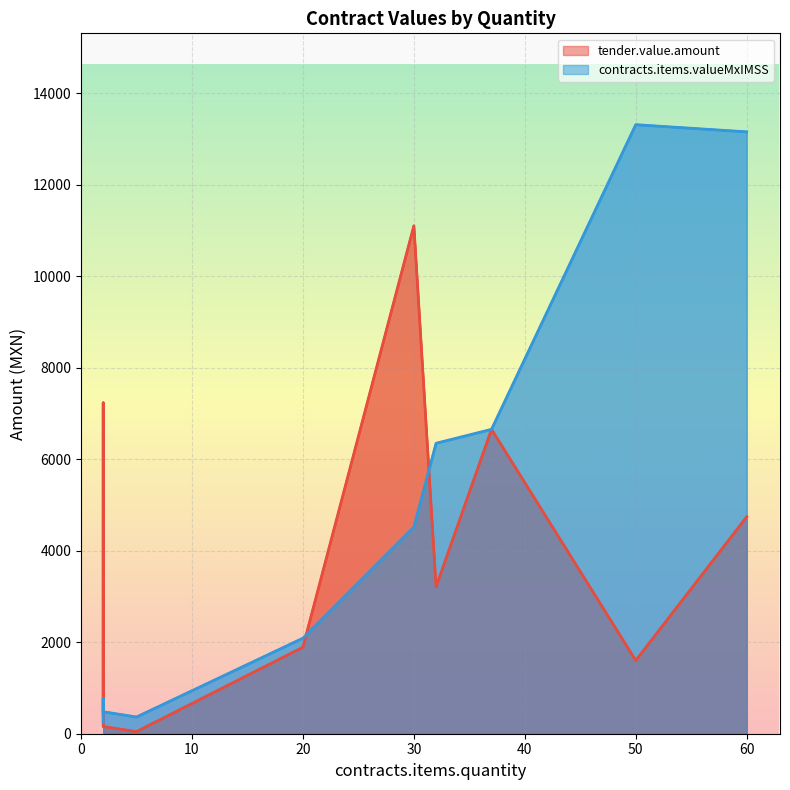

True or false: tender.value.amount and contracts.items.valueMxIMSS intersect in this chart.

True